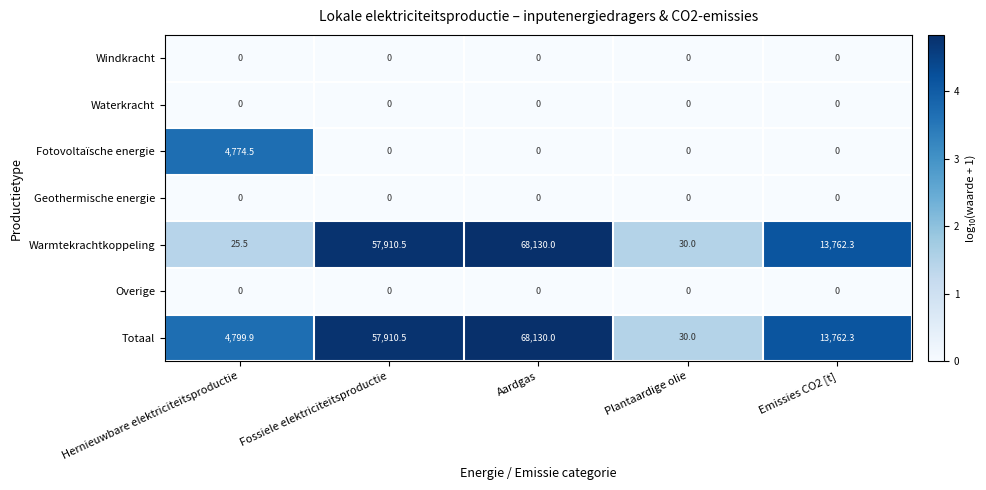

What is the sum of the Totaal values at Emissies CO2 [t] and Hernieuwbare elektriciteitsproductie?

18562.2